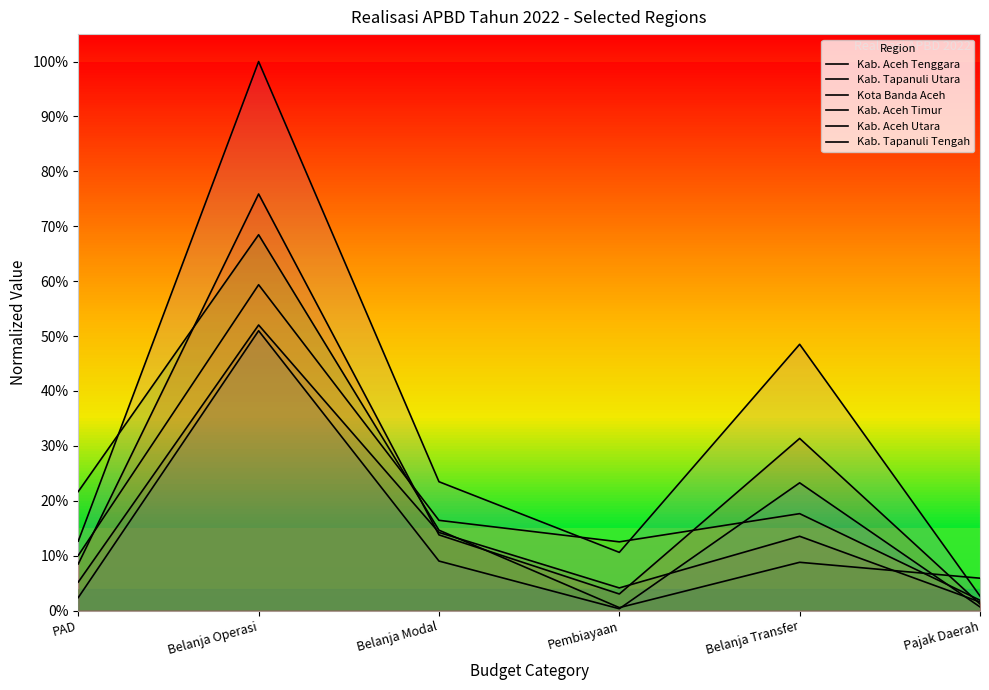

In Kab. Tapanuli Utara, how many points are lower than both neighbors (excluding endpoints)?

1